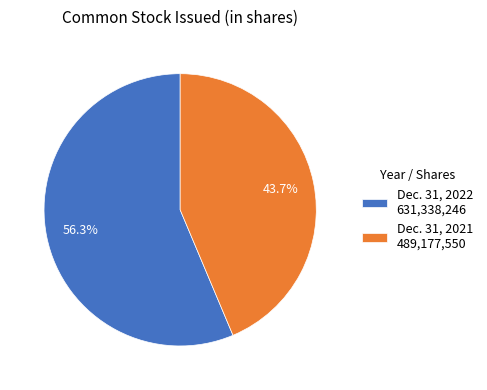

Which slice is the smallest?

Dec. 31, 2021